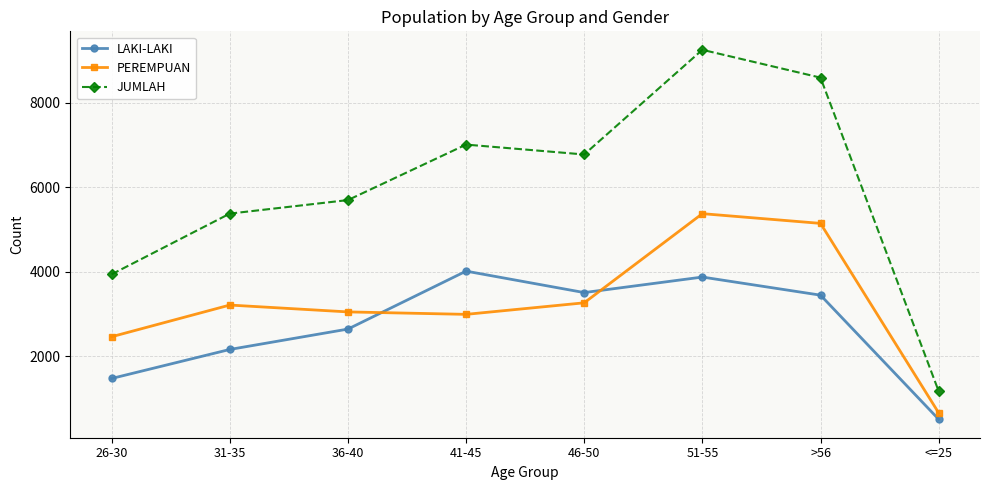

What is the average value of the PEREMPUAN series?

3270